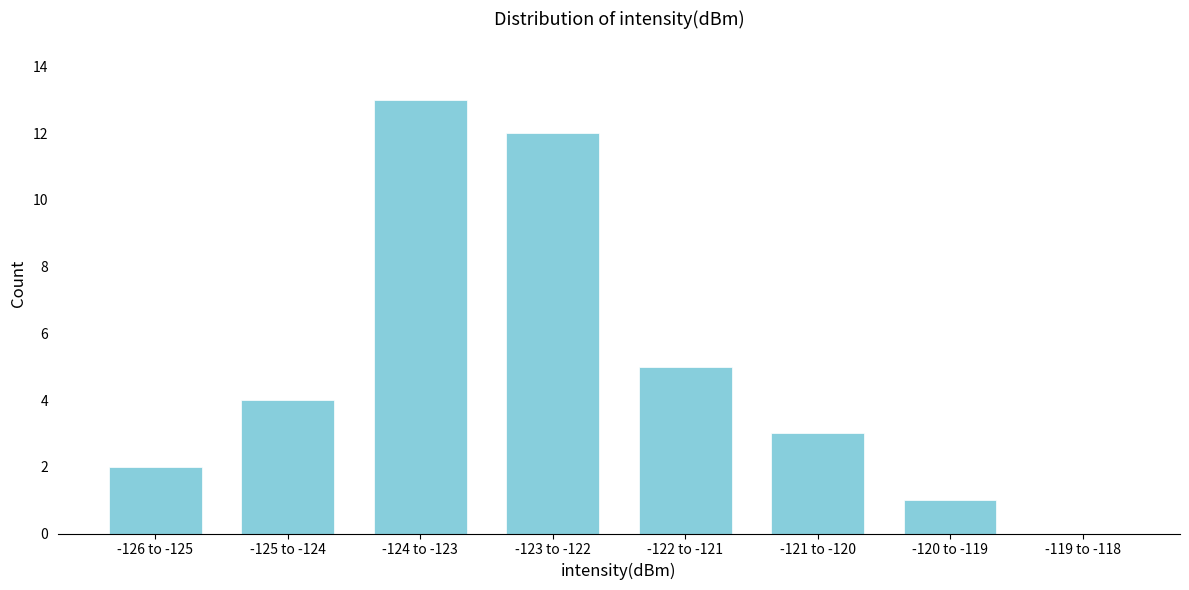

Reading left to right, transcribe all the data shown in this chart.

-126 to -125=2	-125 to -124=4	-124 to -123=13	-123 to -122=12	-122 to -121=5	-121 to -120=3	-120 to -119=1	-119 to -118=0